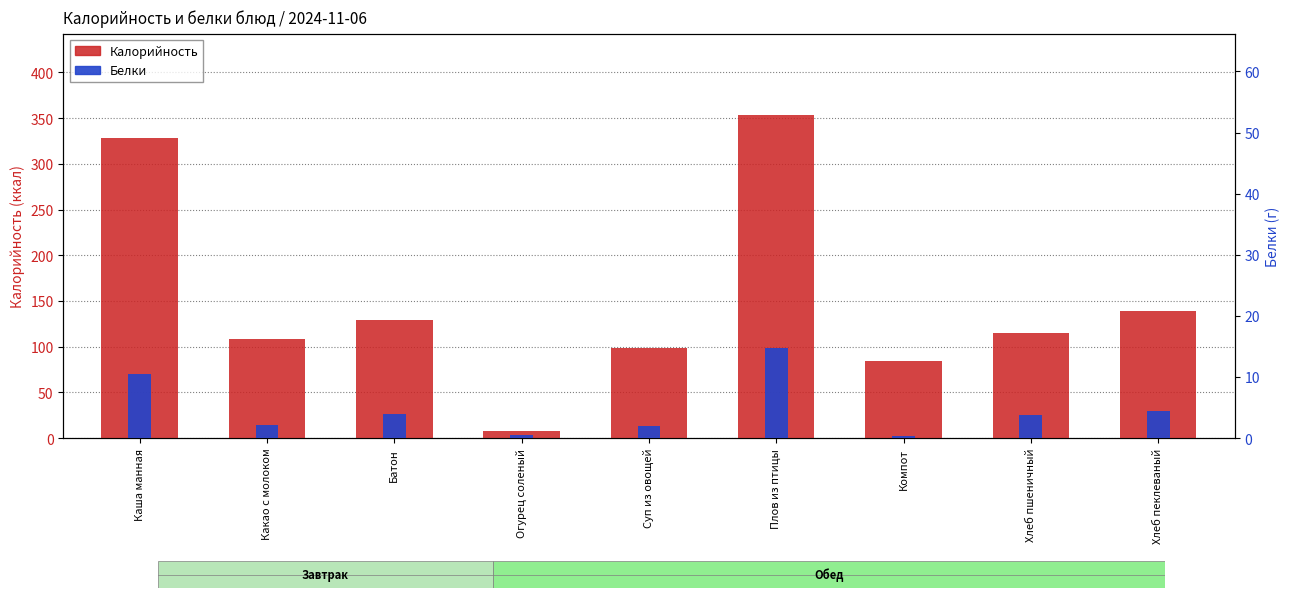

What is the sum of the Калорийность values at Какао с молоком and Огурец соленый?

116.0